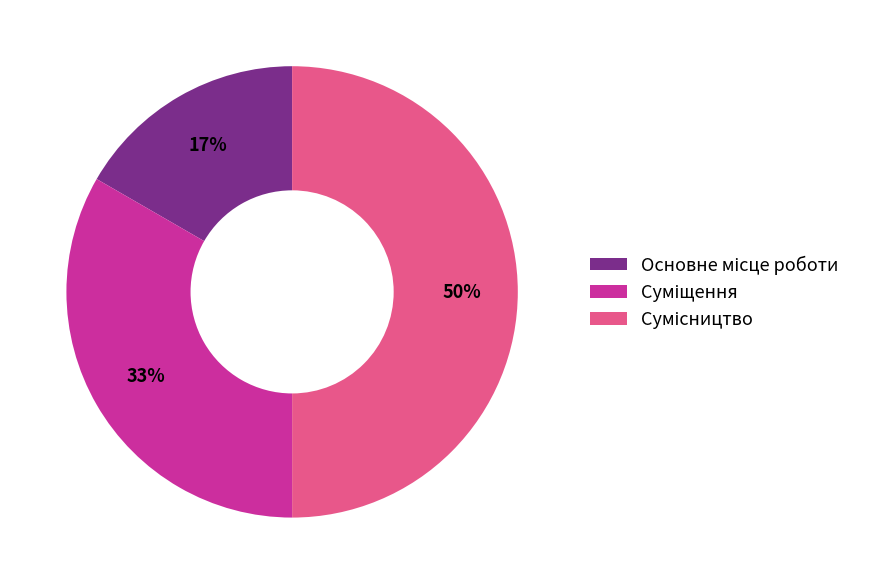

To the nearest percent, what is the average slice percentage?

33%